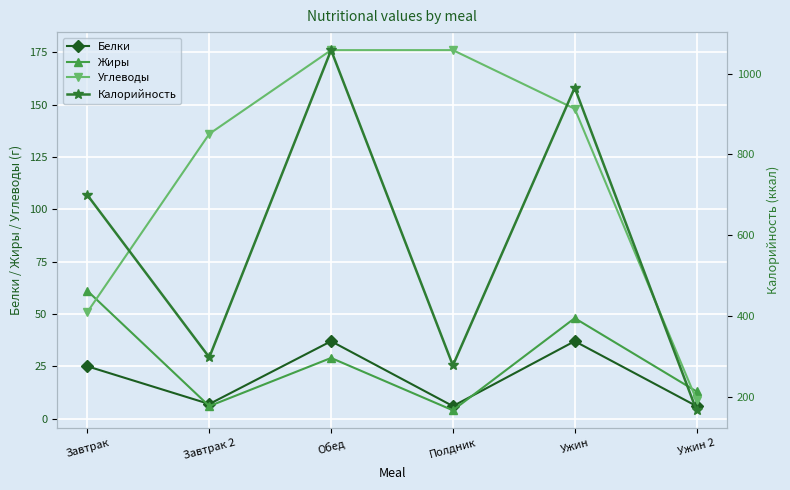

True or false: Углеводы has more than 2 interior local peaks.

False